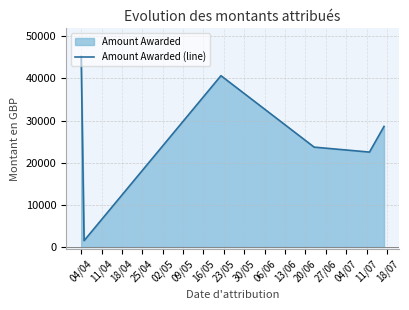

How many series are shown in this chart?

1